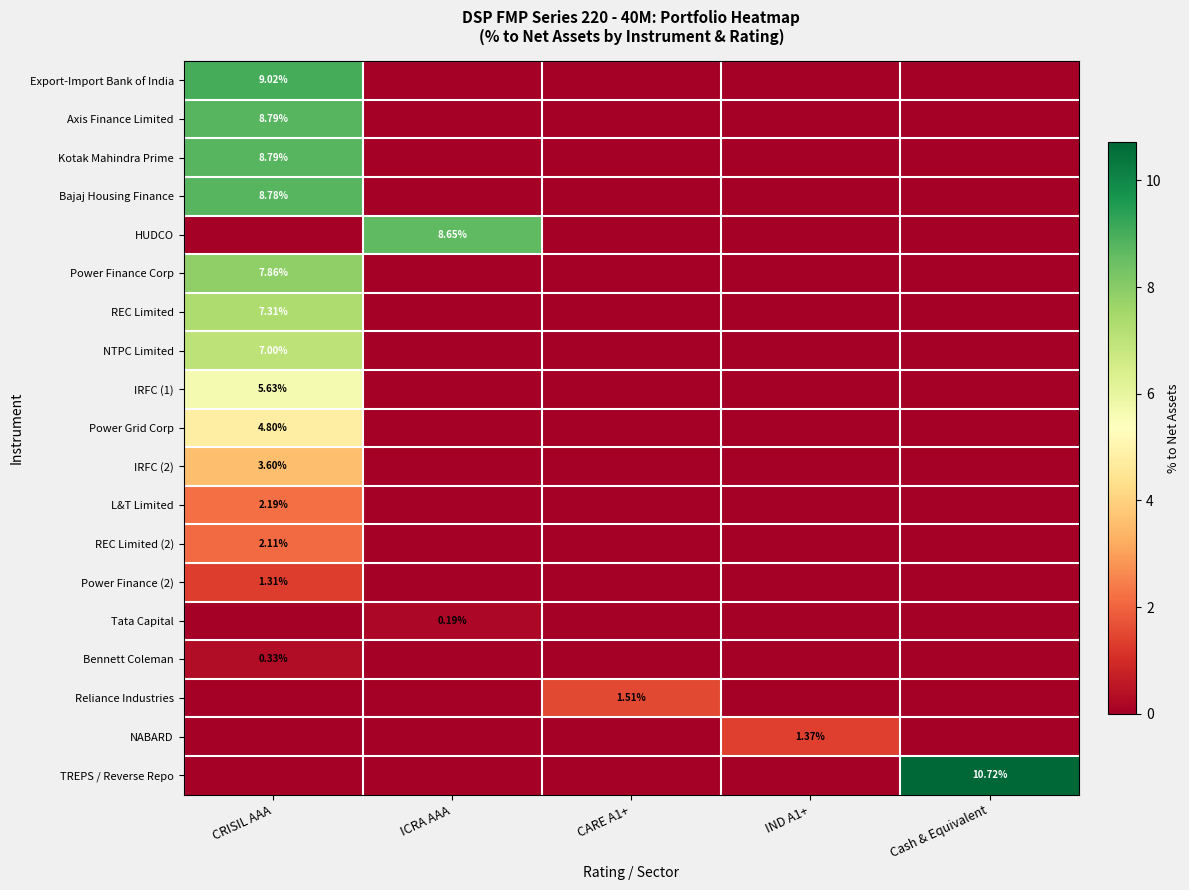

At which category is the sum across all series the highest?

CRISIL AAA